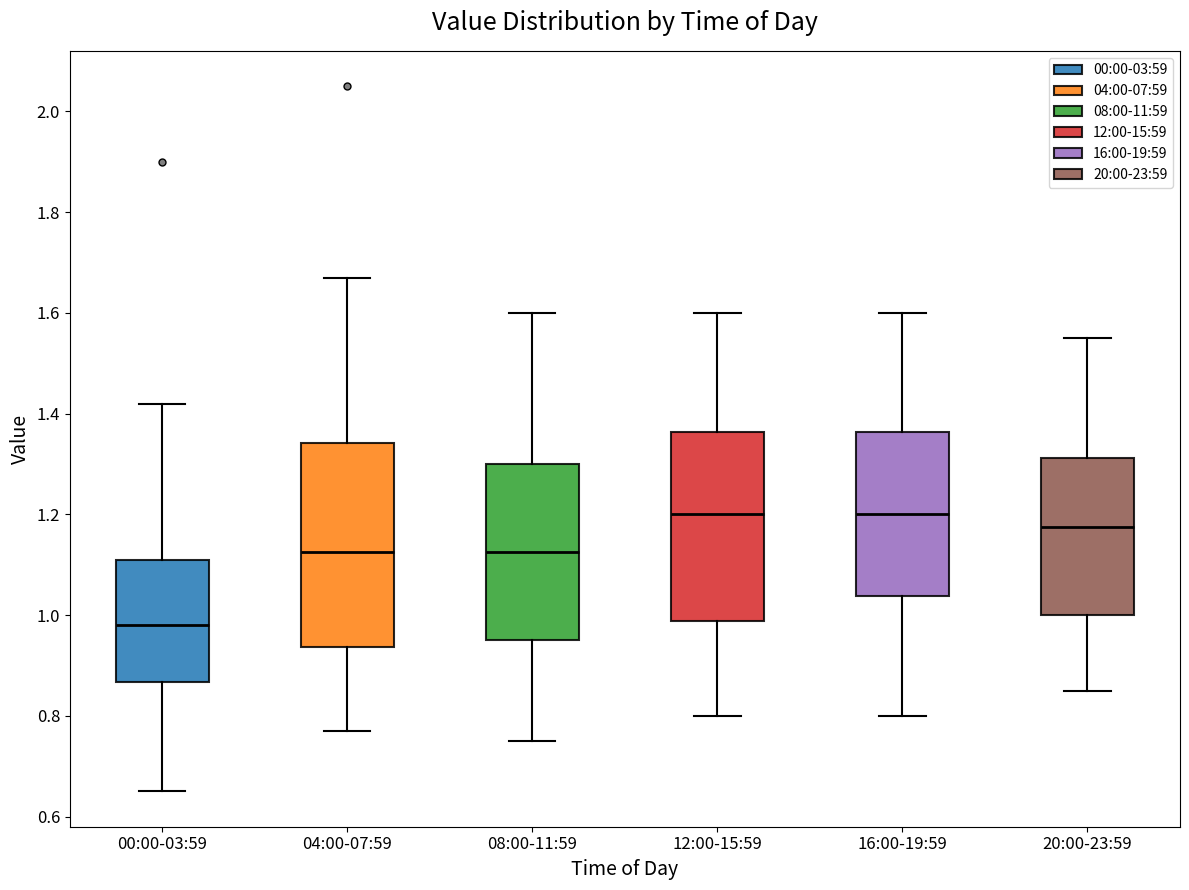

Where does the upper whisker of the box for 08:00-11:59 end on the y-axis? The values are not printed on the chart, so give them approximately, as read against the axis.

1.60